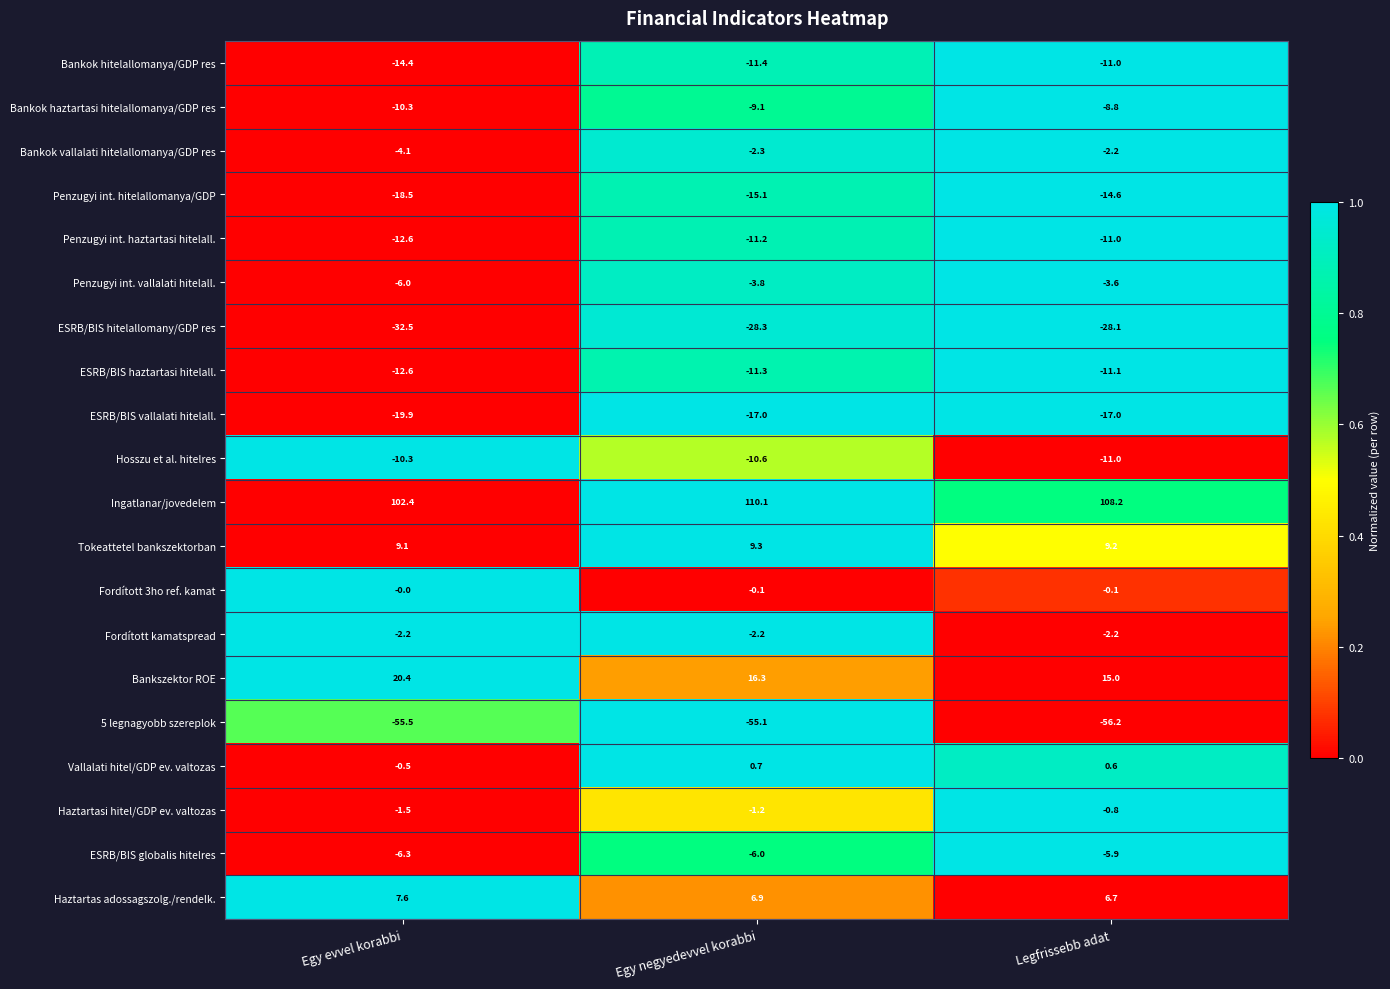

At which label does Bankok haztartasi hitelallomanya/GDP res first exceed -9?

Legfrissebb adat